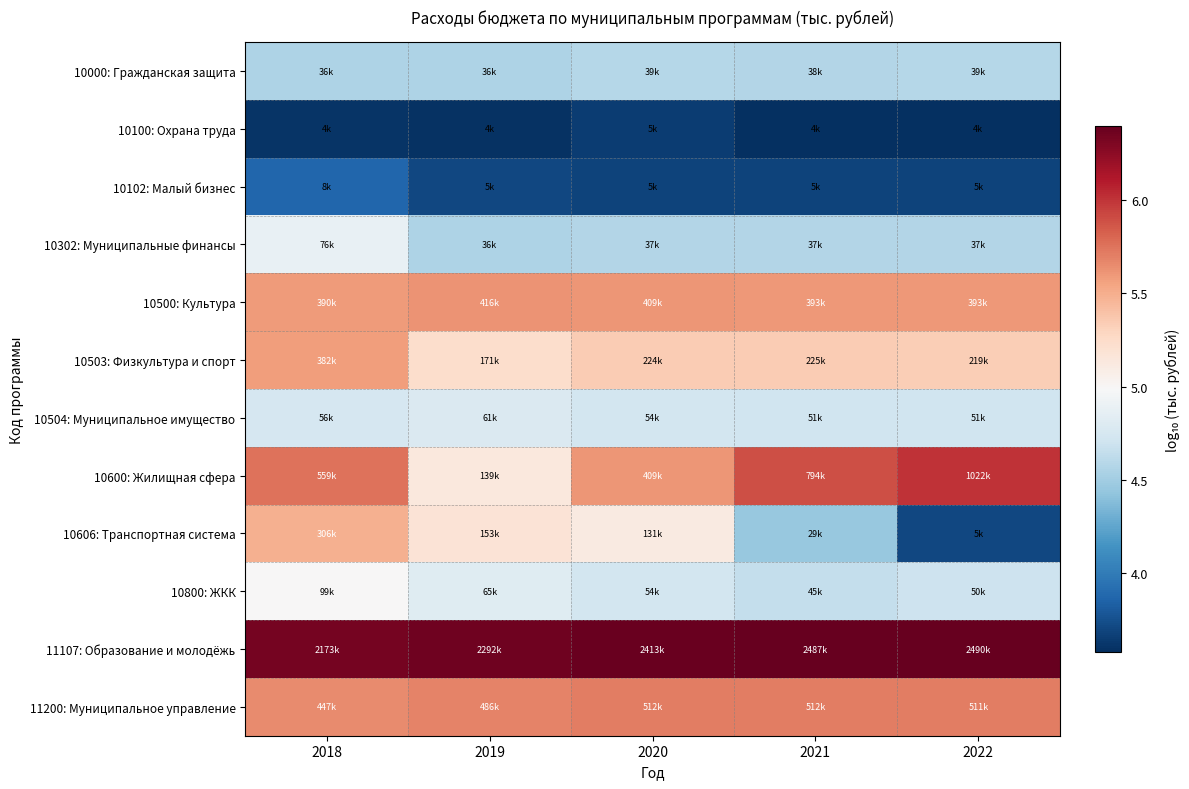

At how many categories does at least one series exceed 5?

5